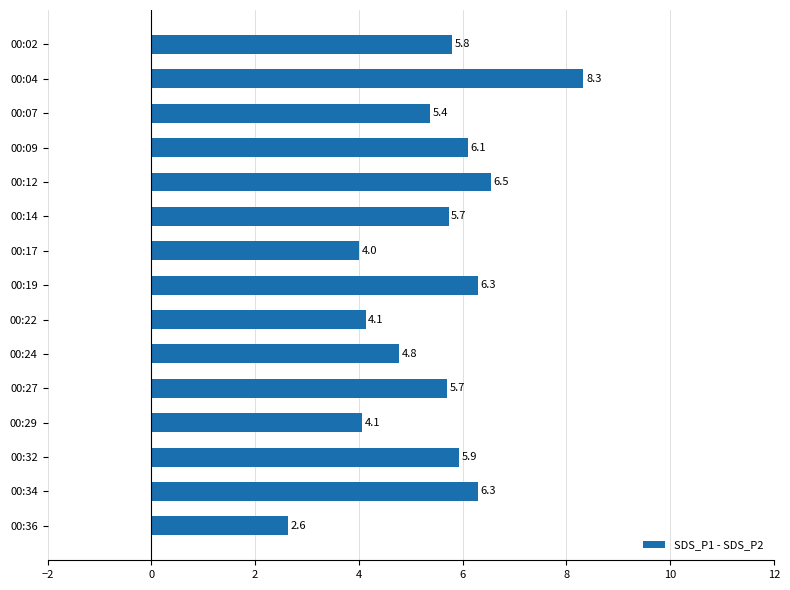

At which category does the chart reach its minimum across all series?

00:36